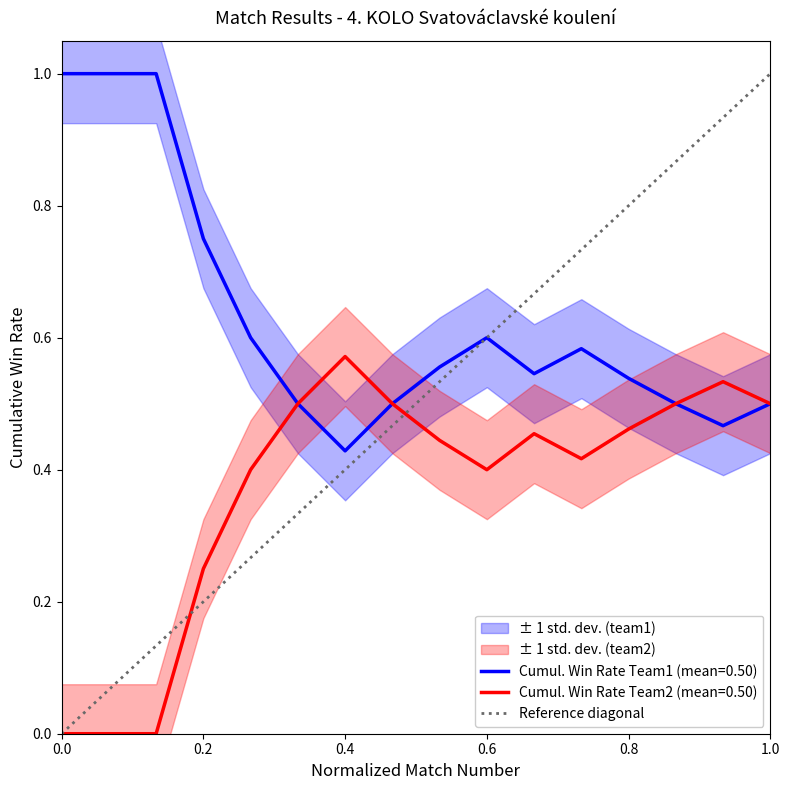

Is it true that Cumul. Win Rate Team1 (mean=0.50) equals 0.5 at 1.0?

True